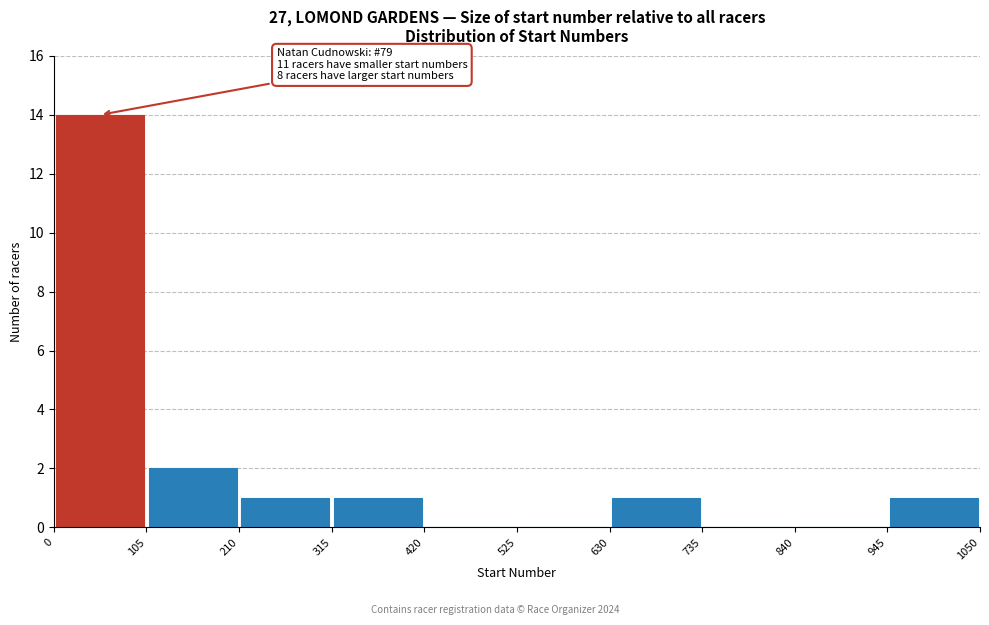

Over which range of the x-axis is the bar tallest?

0 to 105